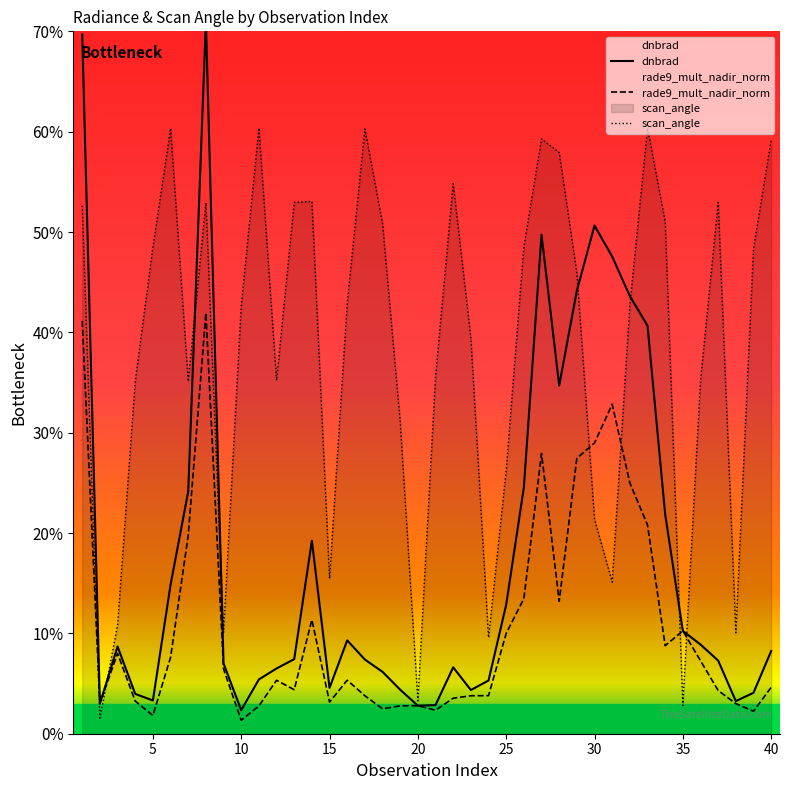

True or false: rade9_mult_nadir_norm and dnbrad cross at least once.

False